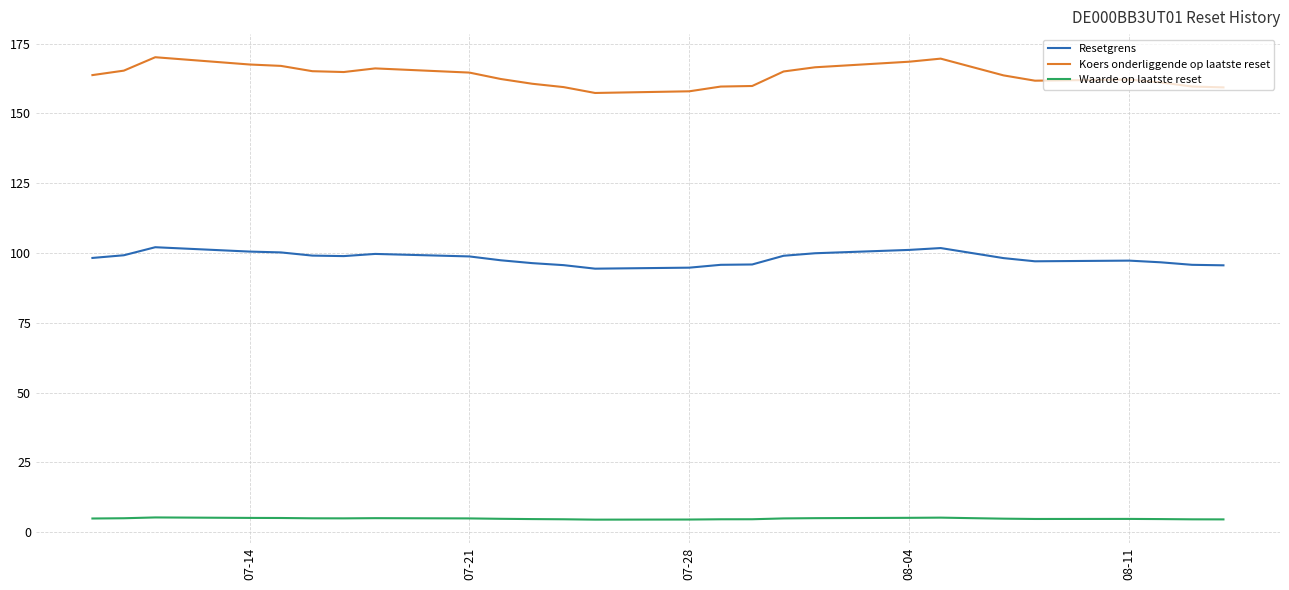

What is the sum of all Resetgrens values?

2648.8